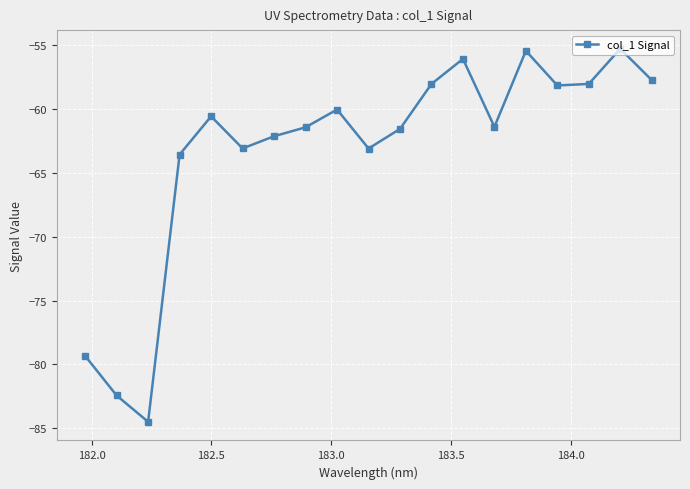

What is the maximum value shown in the chart?

-55.3